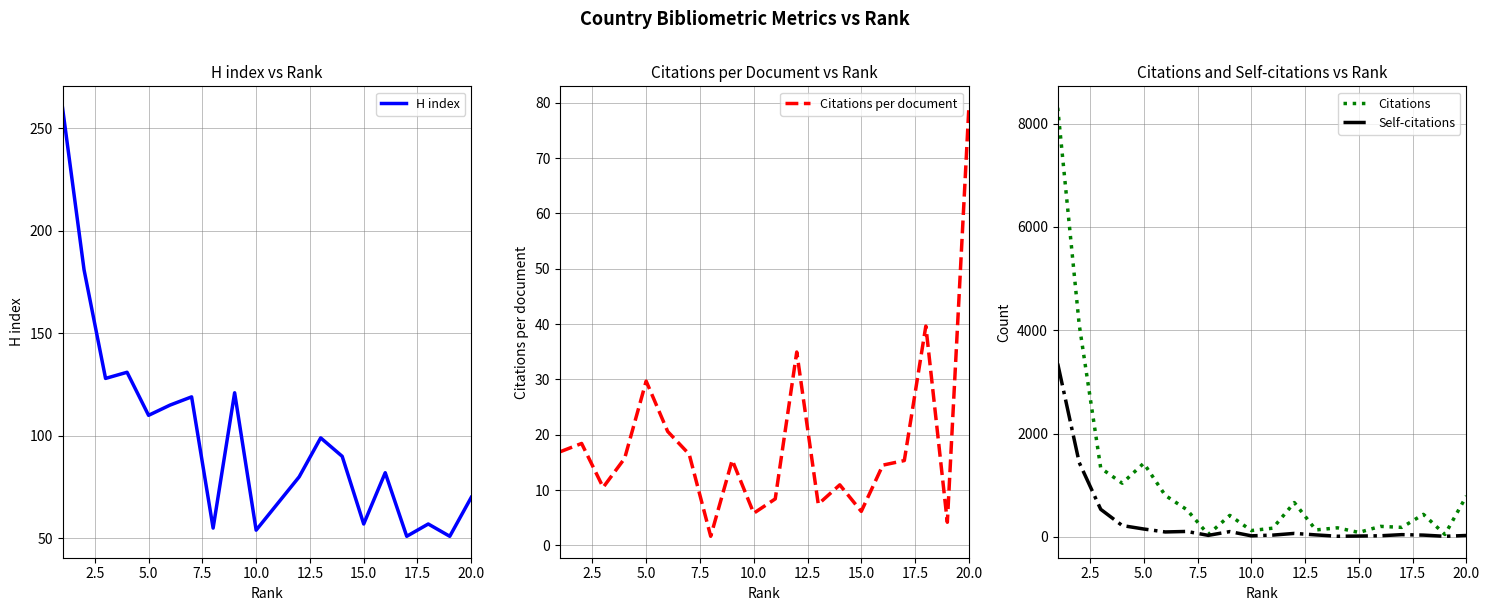

Reading right to left, list all the values displayed in this chart.

H index: 70.0	51.0	57.0	51.0	82.0	57.0	90.0	99.0	80.0	67.0	54.0	121.0	55.0	119.0	115.0	110.0	131.0	128.0	181.0	260.0
Citations per document: 79.1	4.2	39.6	15.3	14.5	6.1	10.9	7.4	35.0	8.4	5.8	15.4	1.6	16.5	20.6	29.7	15.7	10.5	18.4	16.9
Citations: 791.0	46.0	436.0	184.0	203.0	86.0	175.0	134.0	664.0	168.0	122.0	416.0	46.0	527.0	803.0	1425.0	1038.0	1331.0	4108.0	8307.0
Self-citations: 27.0	11.0	34.0	43.0	21.0	16.0	12.0	38.0	67.0	34.0	20.0	102.0	29.0	105.0	95.0	152.0	219.0	533.0	1439.0	3354.0